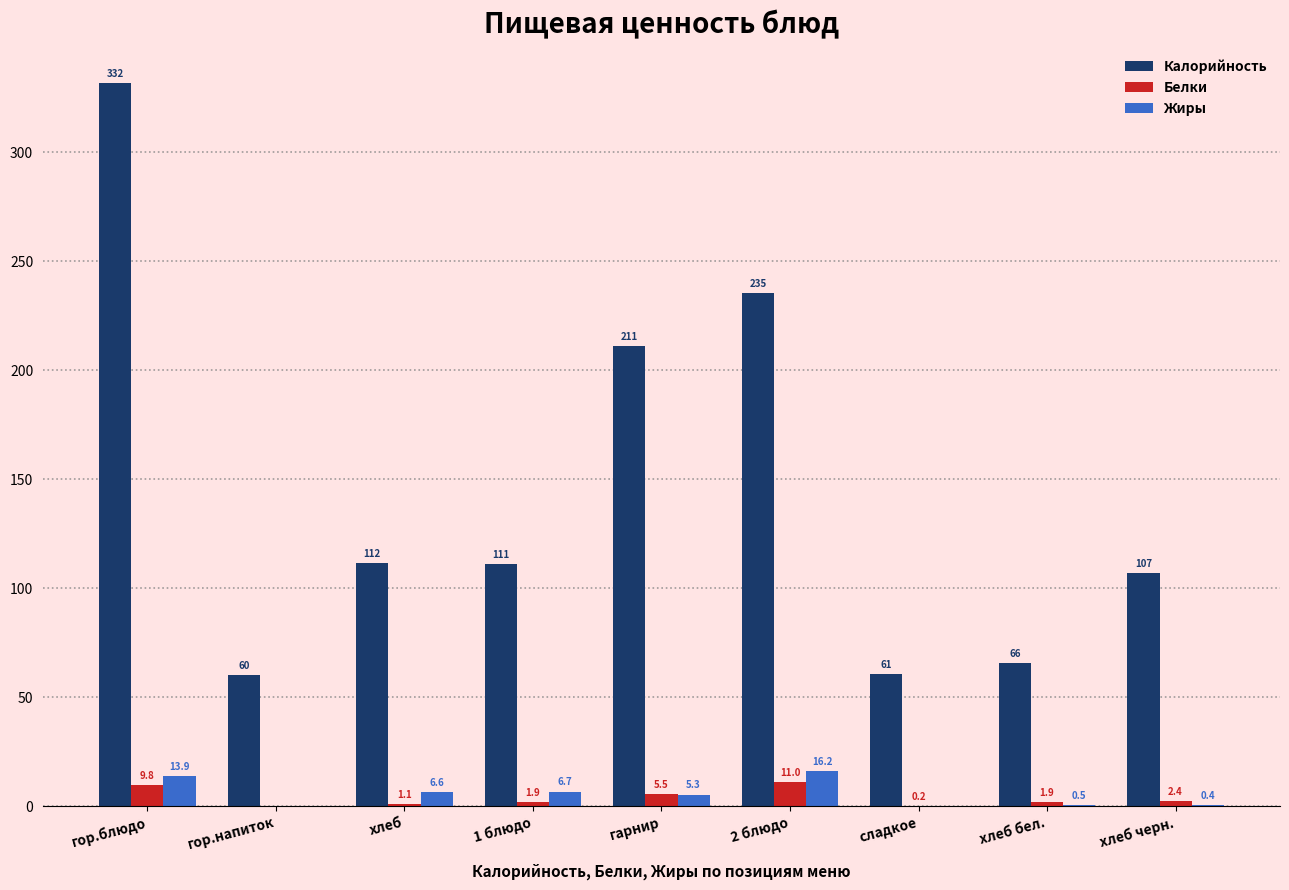

At which category is the sum across all series the highest?

гор.блюдо